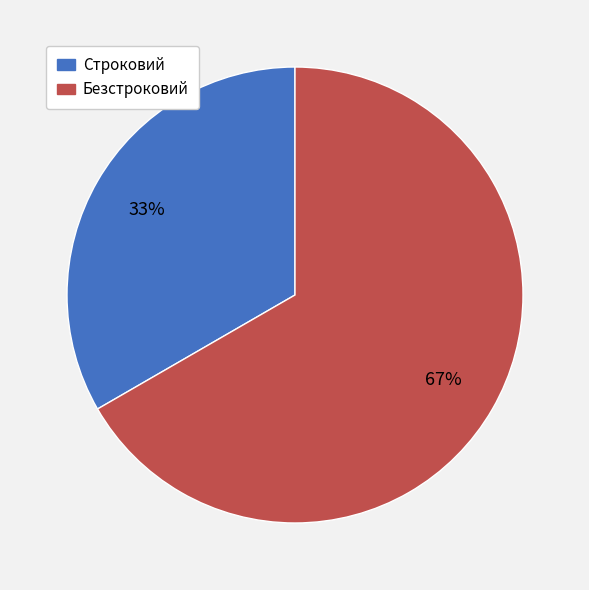

What is the majority slice?

Безстроковий